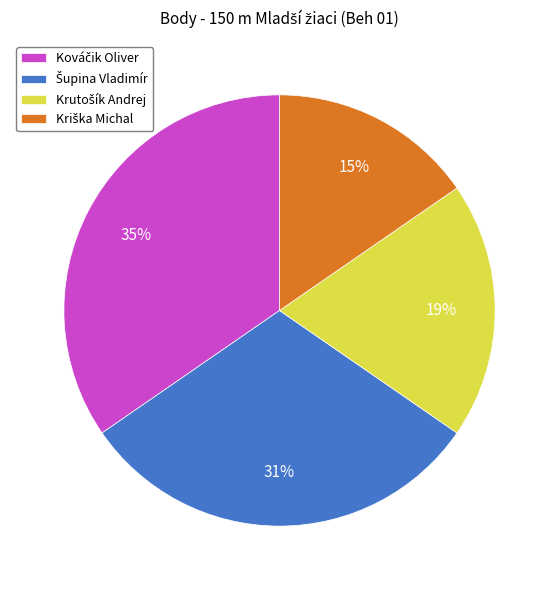

Is there any slice that represents more than half of the pie?

No